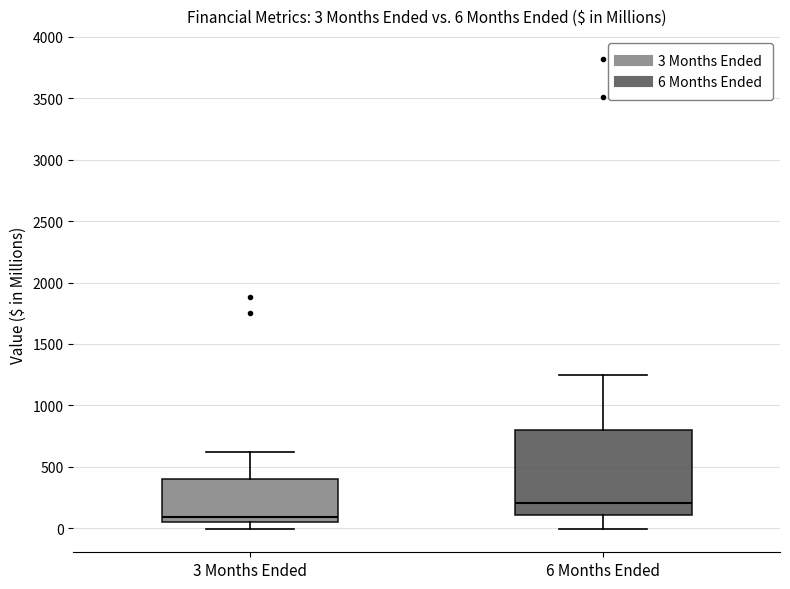

Which box has the lowest median line?

3 Months Ended